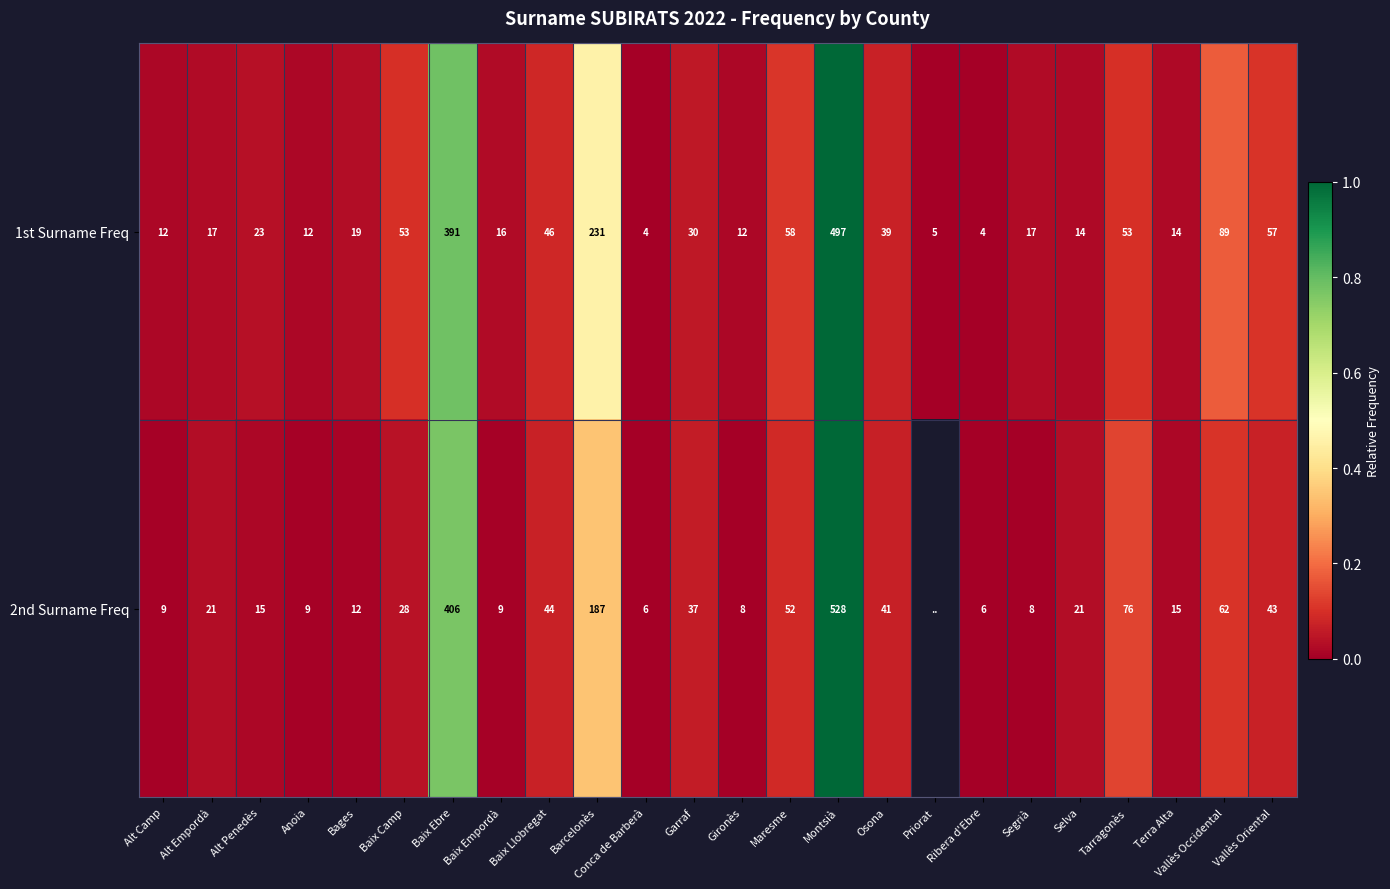

Is the value of 2nd Surname Freq at Anoia greater than the value of 1st Surname Freq at Gironès?

No